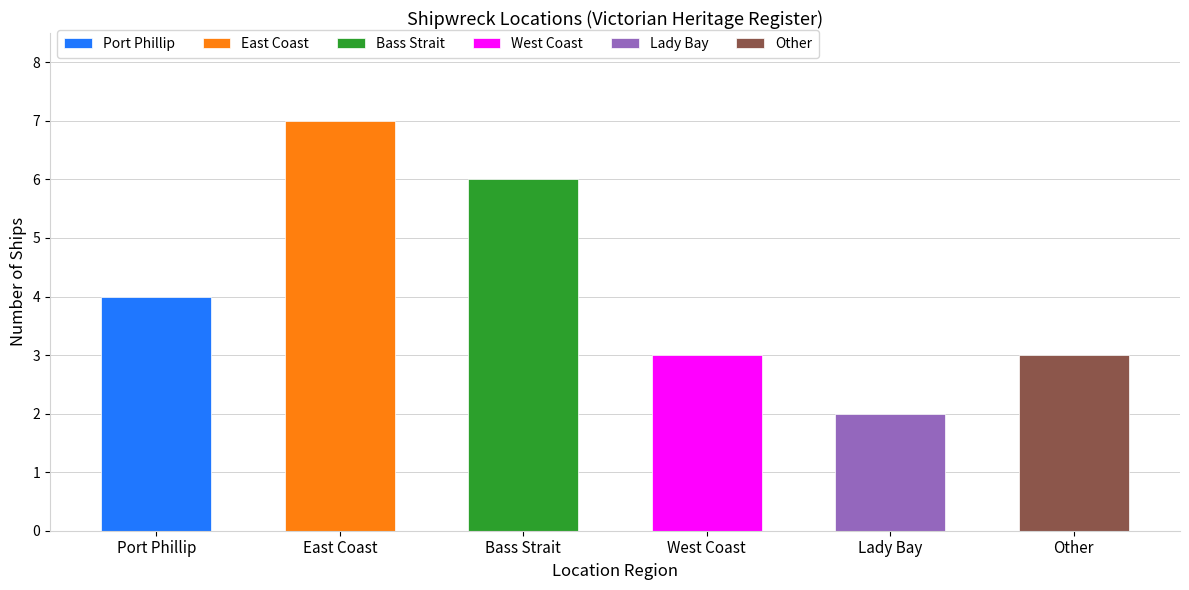

The chart shows a value of 3 at West Coast. True or false?

True